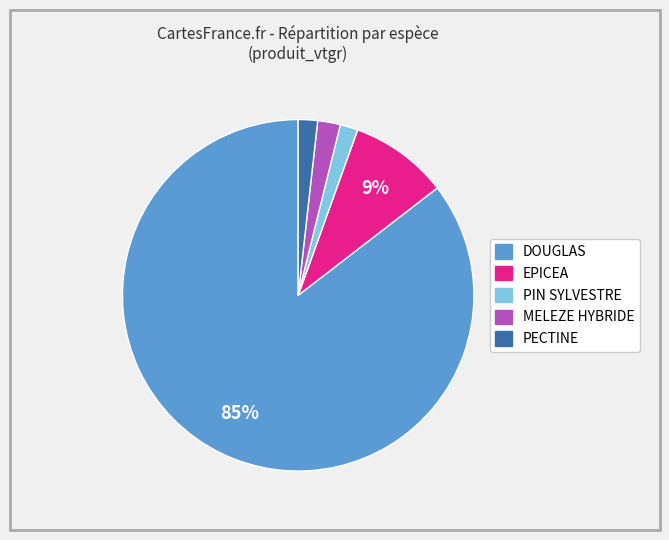

Is there any slice that represents more than half of the pie?

Yes